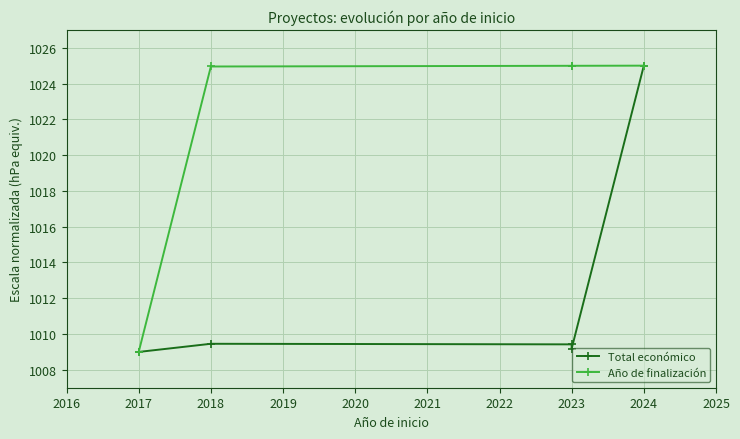

What is the minimum value shown in the chart?

1009.0